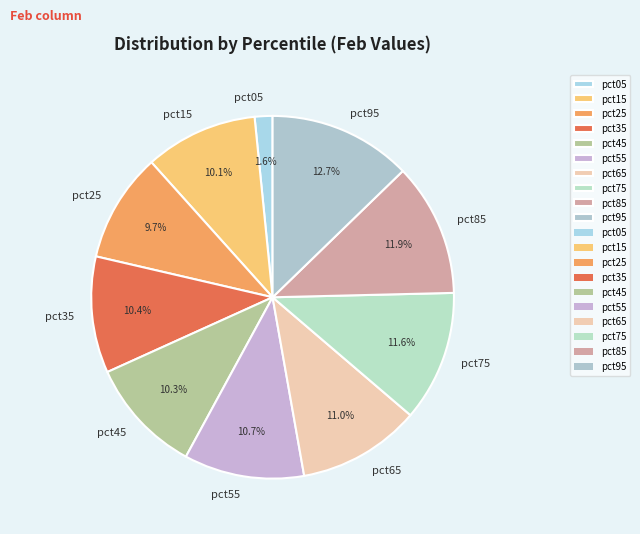

The pct95 slice represents 1% of the pie. True or false?

False